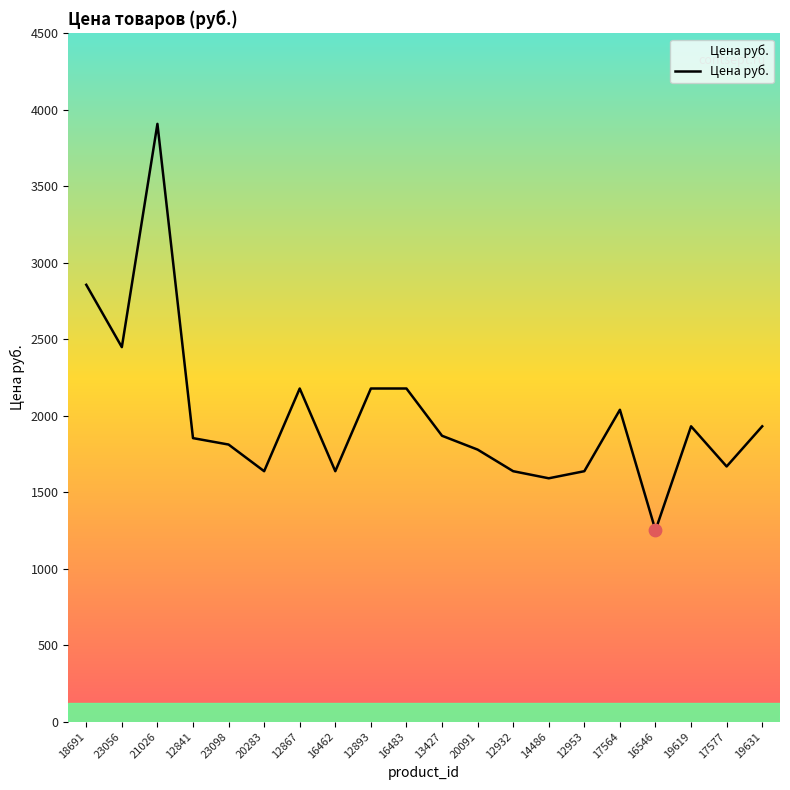

Between 17577 and 23056, which is larger?

23056